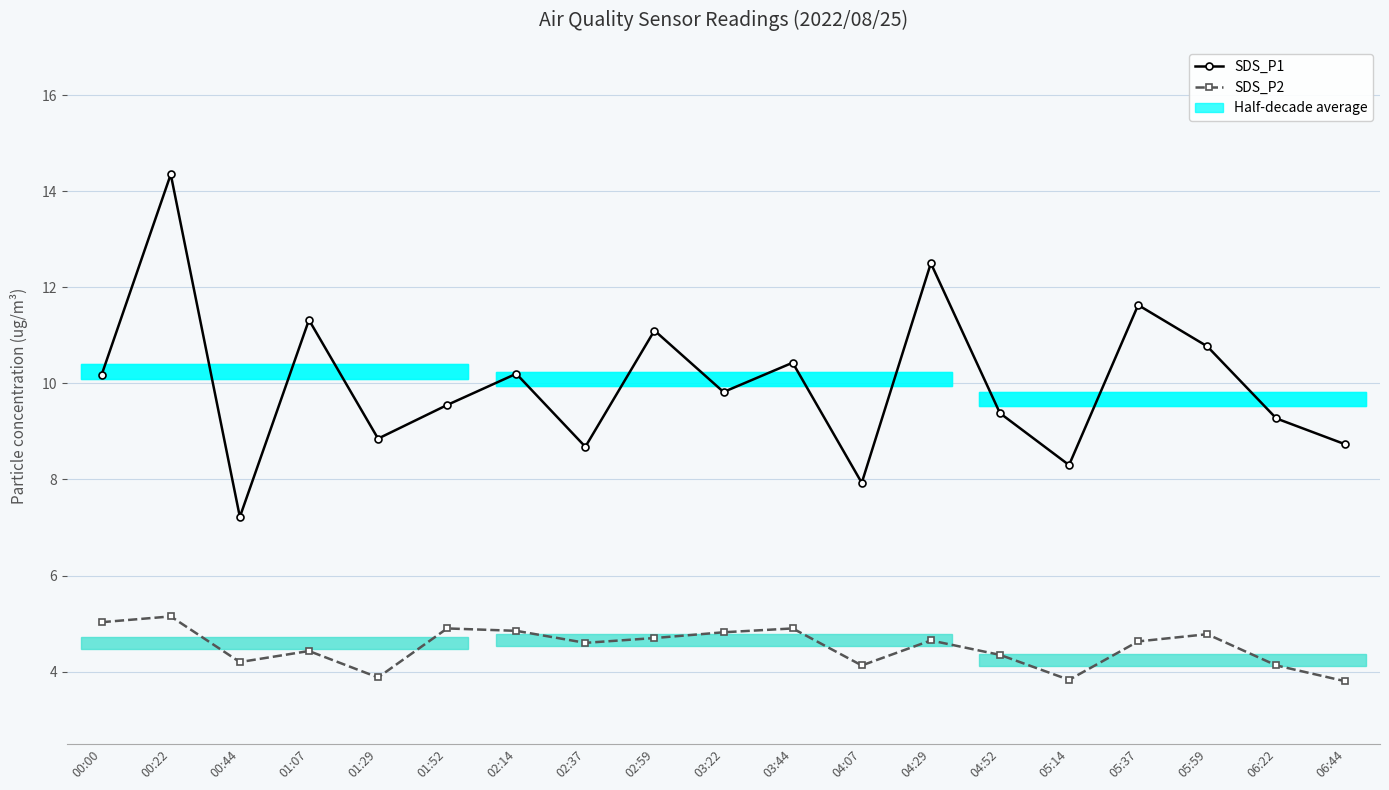

Between 02:14 and 05:37, which series saw the biggest shift?

SDS_P1